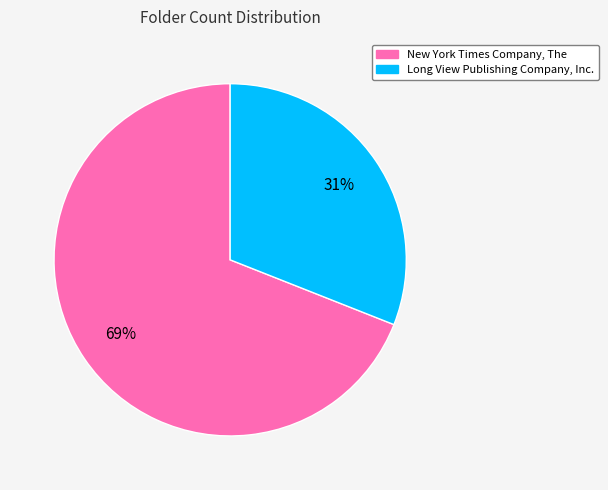

Combined, do Long View Publishing Company, Inc. and New York Times Company, The account for over 50%?

Yes